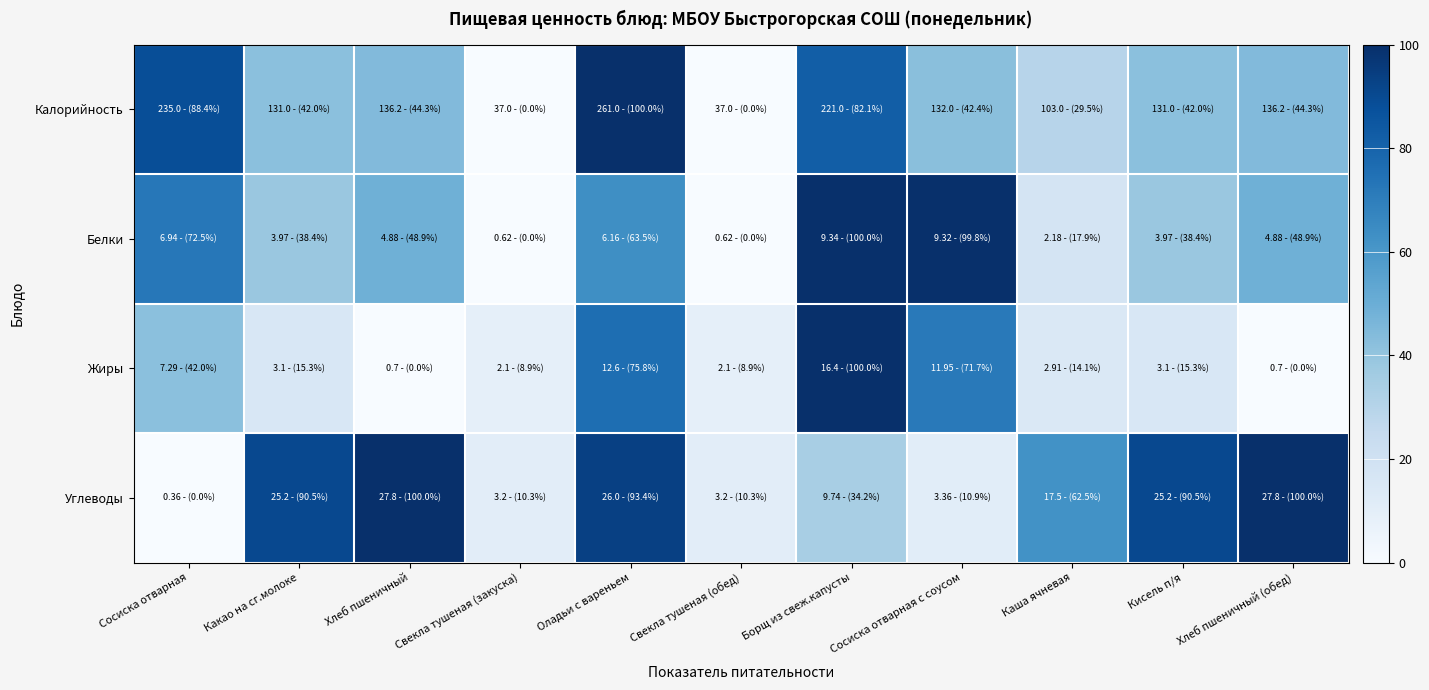

List the series in order of their peak value, lowest first.

Калорийность, Белки, Жиры, Углеводы